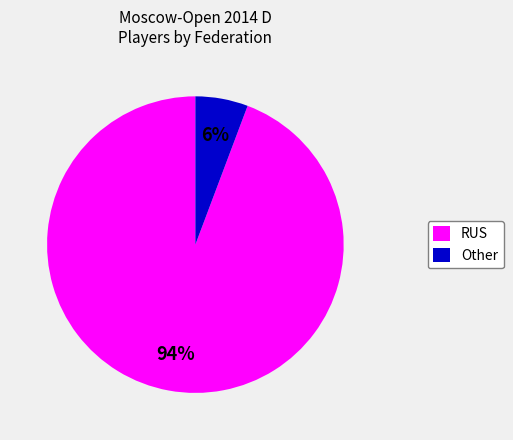

Rank the categories by value from lowest to highest.

Other, RUS